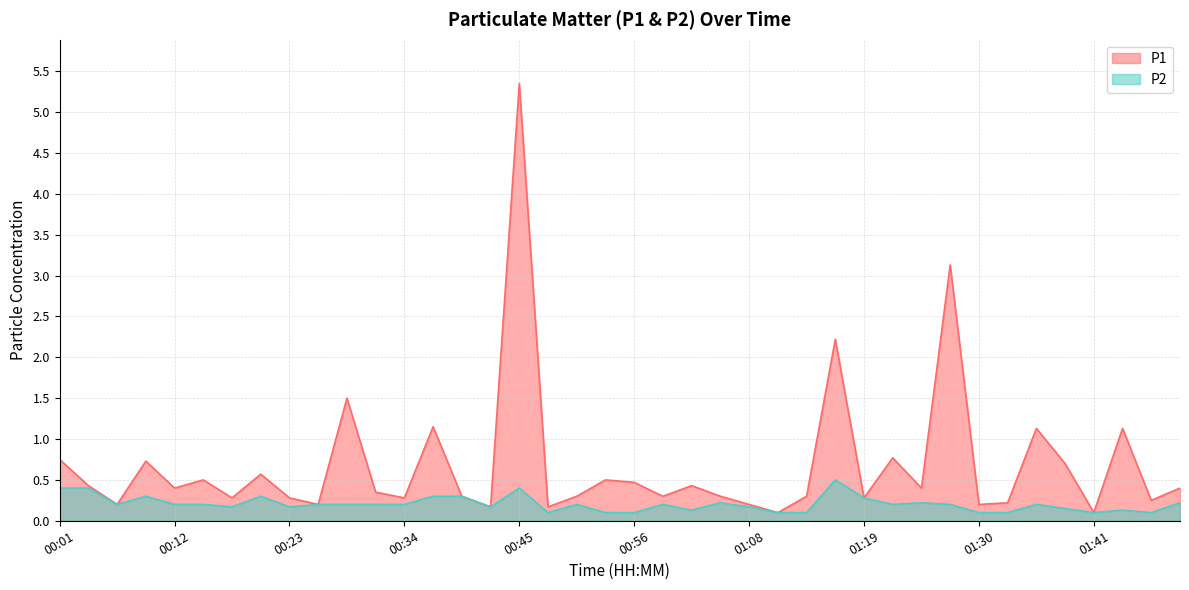

True or false: P1 has more than 2 points higher than both neighbors.

True